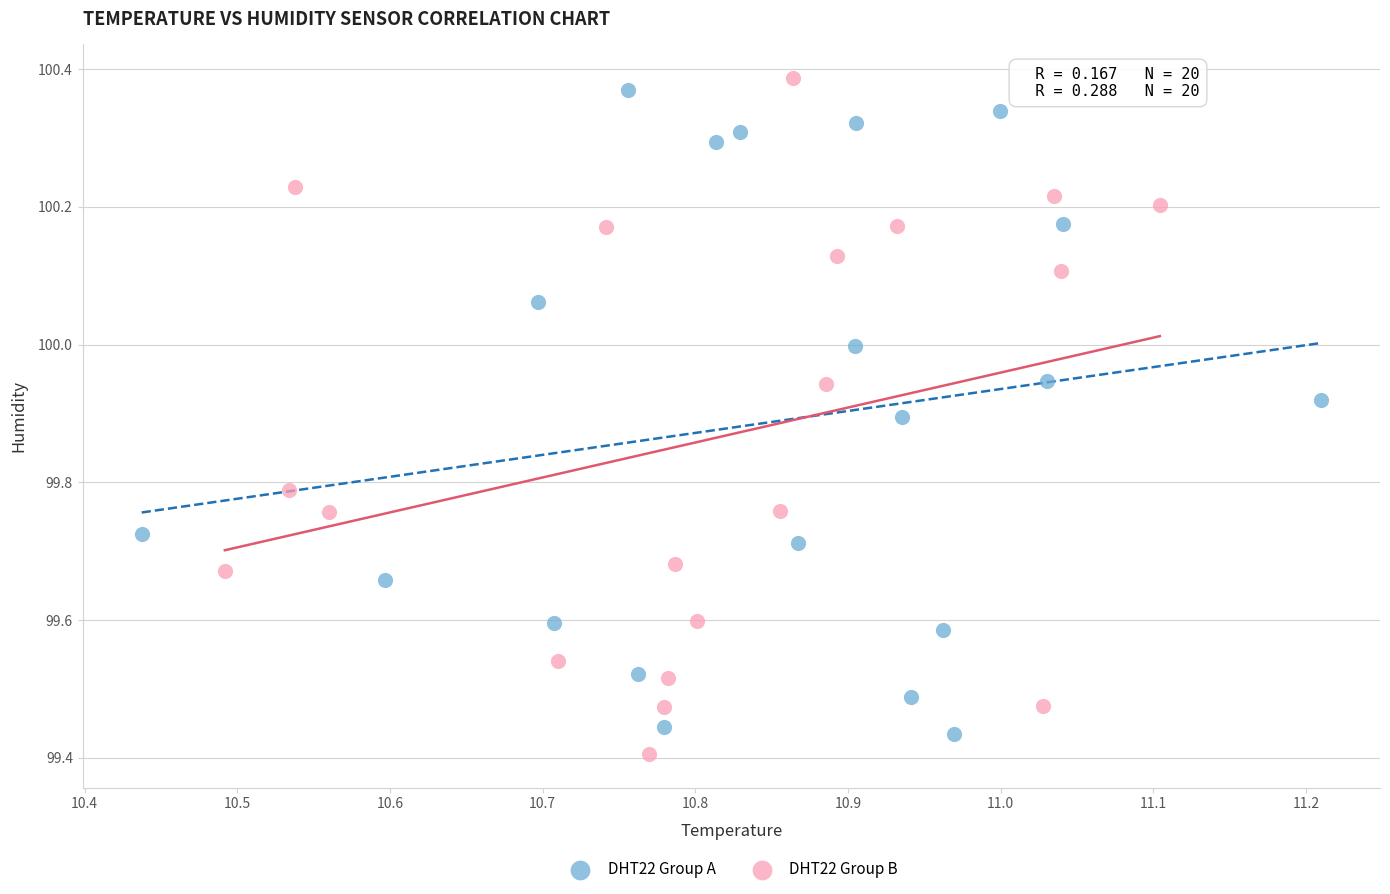

Which series has the widest spread of Y values?

DHT22 Group B